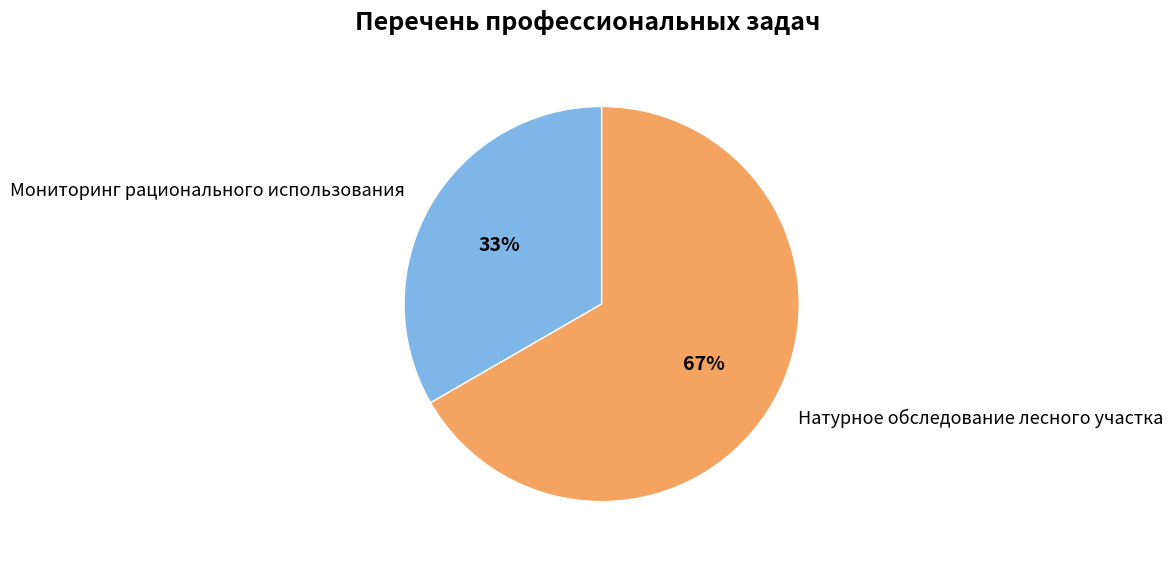

How many segments does this pie chart have?

2